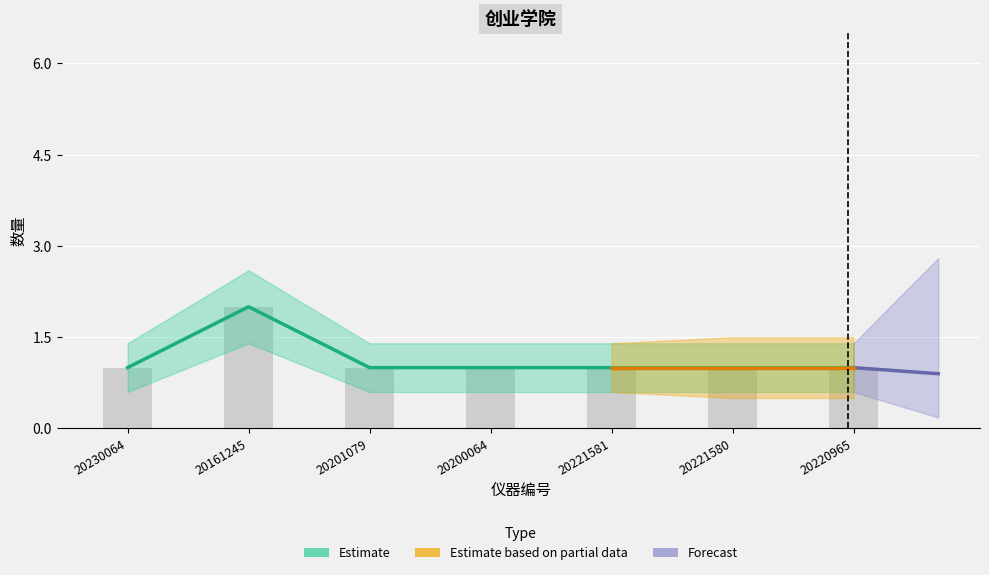

Between 20200064 and 20221581, which is larger?

20200064